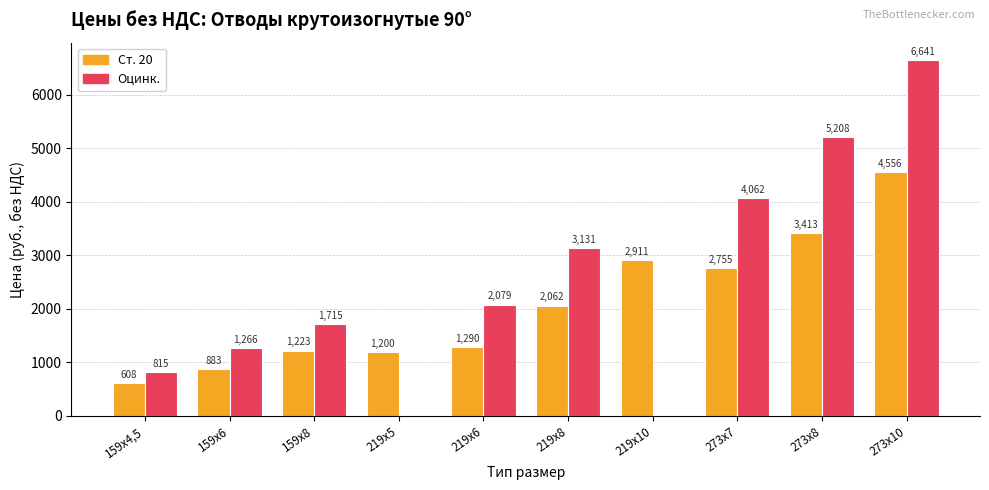

What is the label of the 7th bar from the left?

219х10